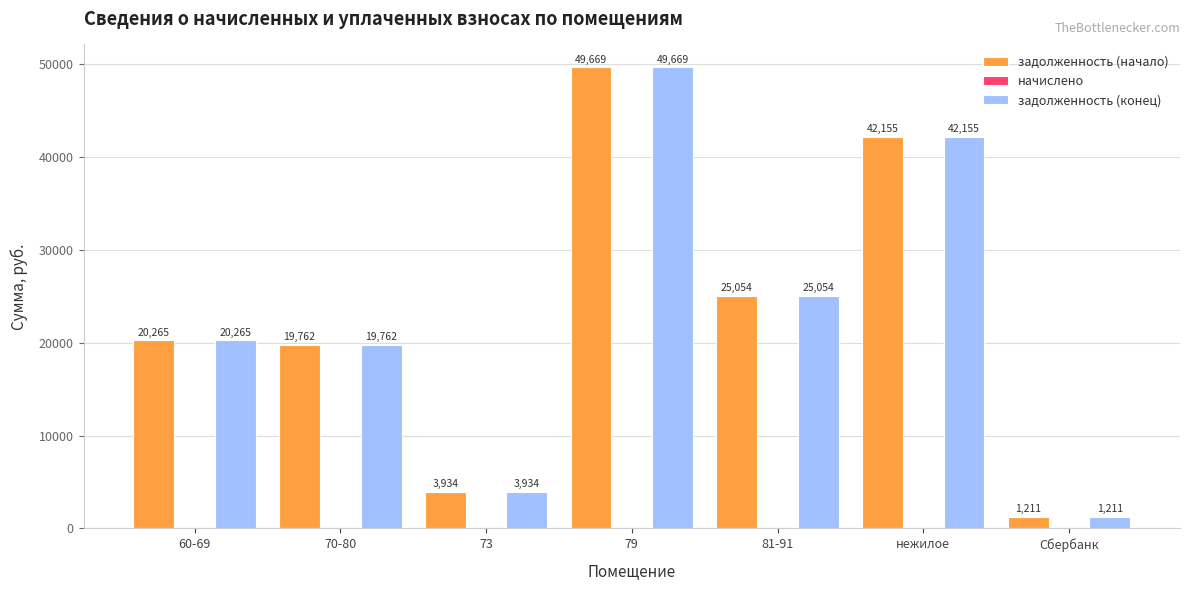

What is the difference between the задолженность (начало) values at 81-91 and 73?

21120.0